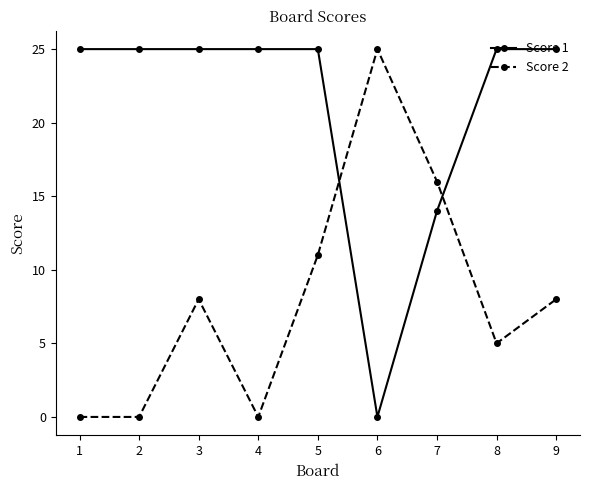

Which series changed the most between 7 and 9?

Score 1